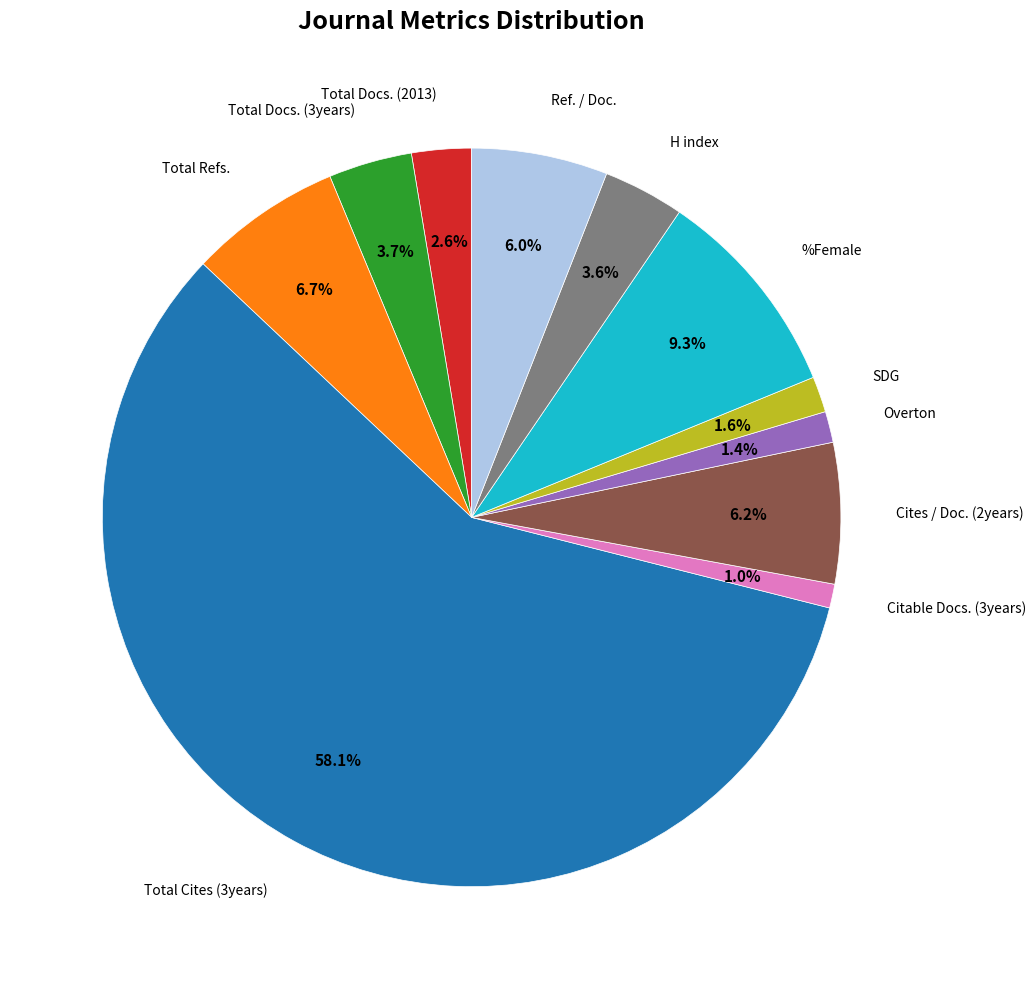

Is it true that Overton is 1% of the pie?

True